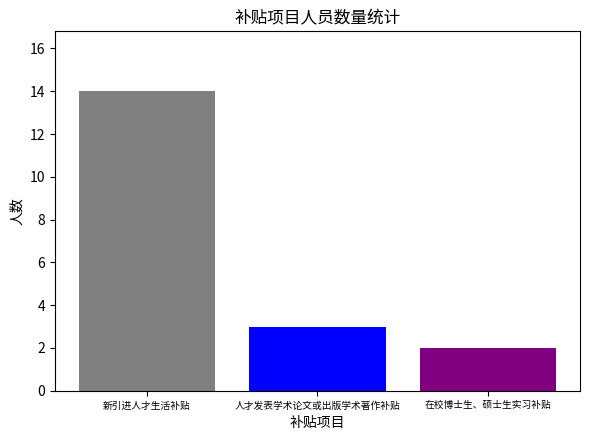

Rank the categories by value from lowest to highest.

在校博士生、硕士生实习补贴, 人才发表学术论文或出版学术著作补贴, 新引进人才生活补贴